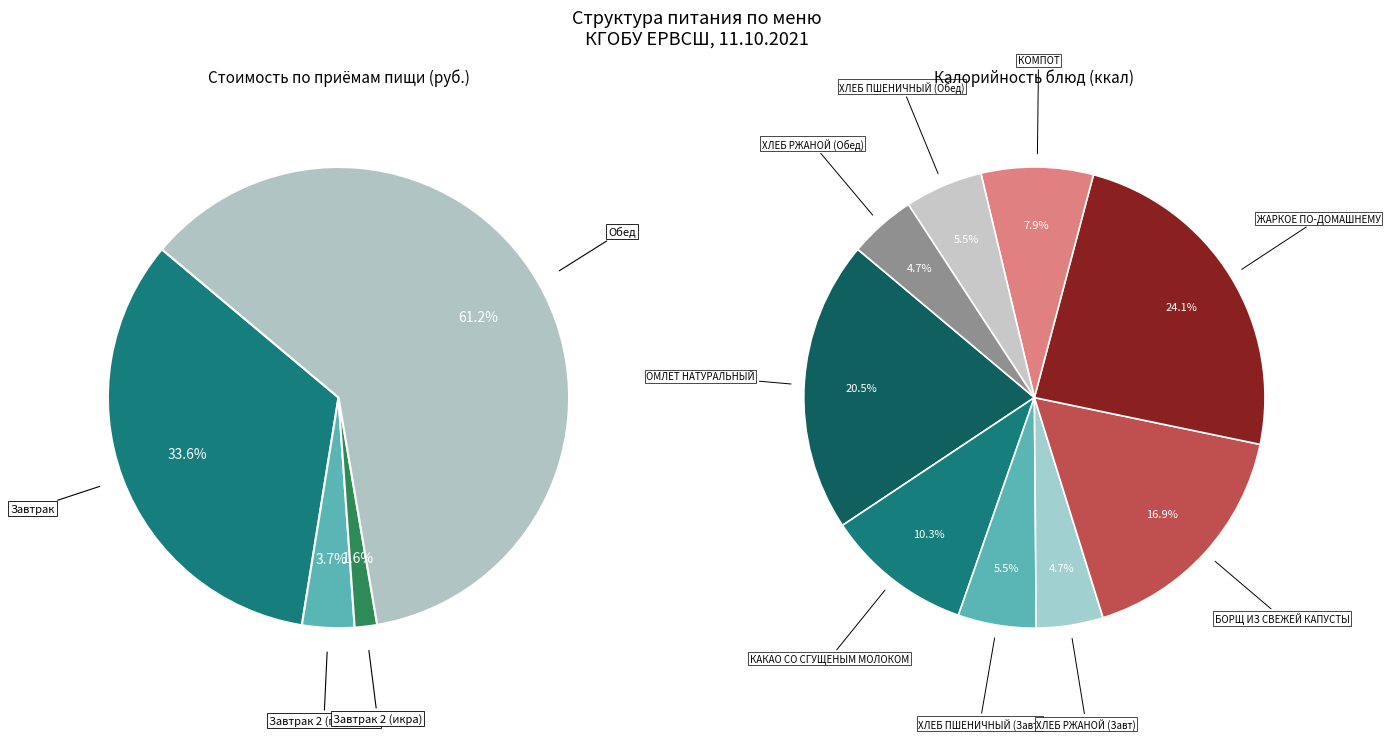

How many slices are in this pie chart?

4